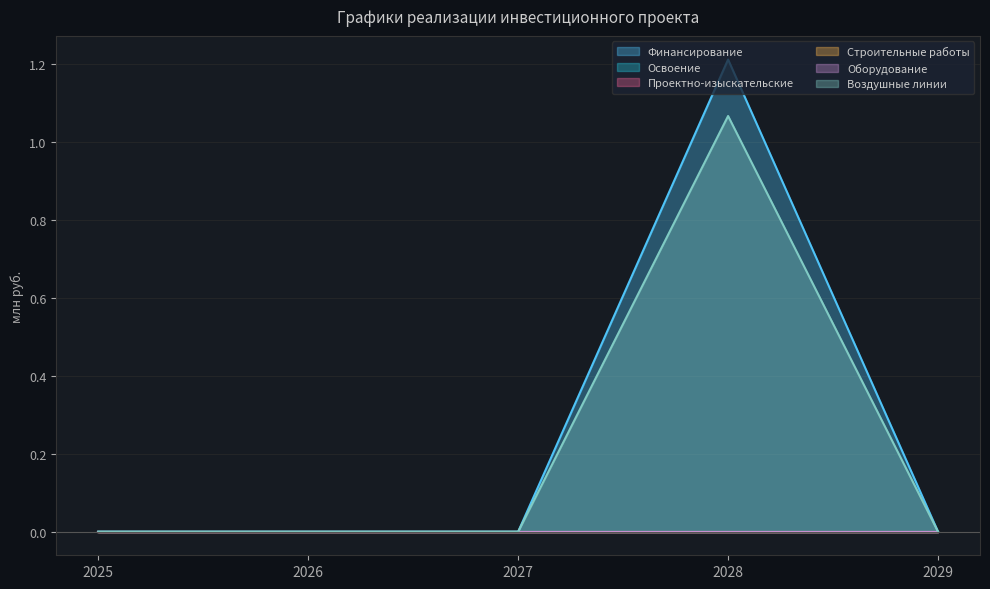

True or false: Освоение and Проектно-изыскательские intersect in this chart.

False